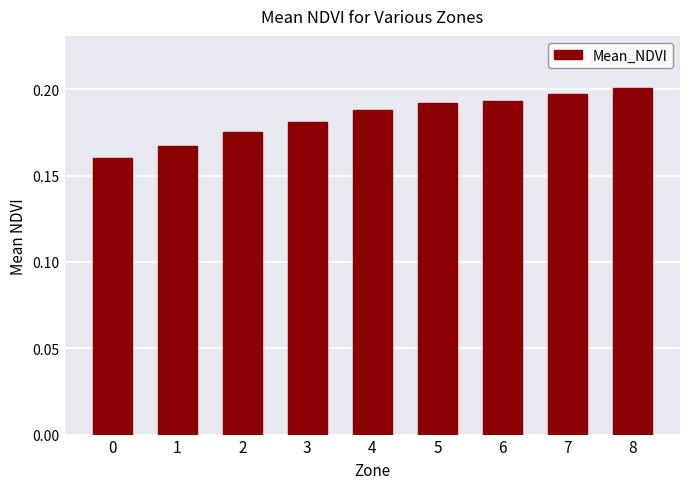

How many values are between 0 and 1?

9